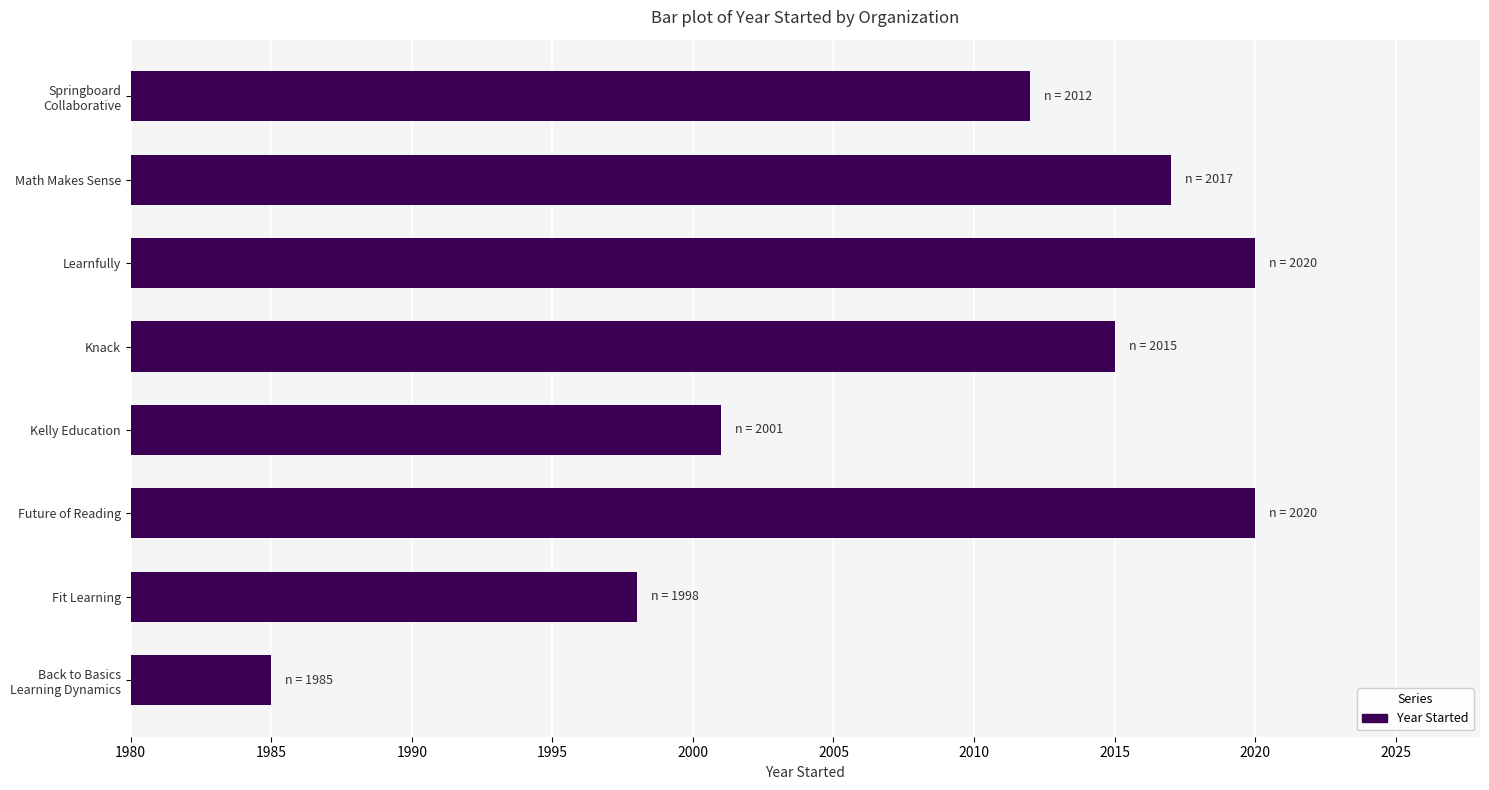

What is the greatest value displayed?

2020